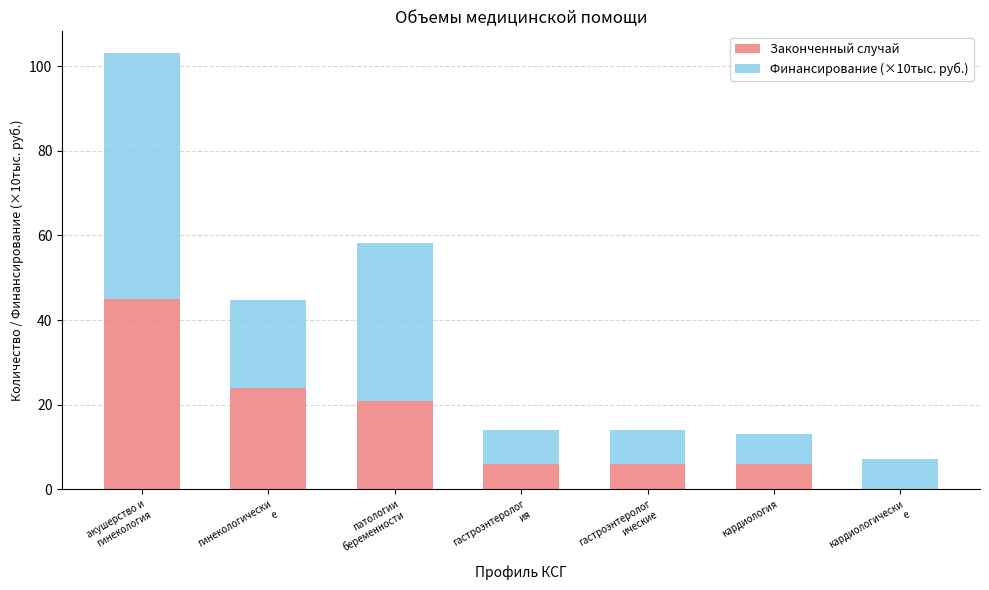

The Законченный случай series shows 2.6 at кардиология. True or false?

False